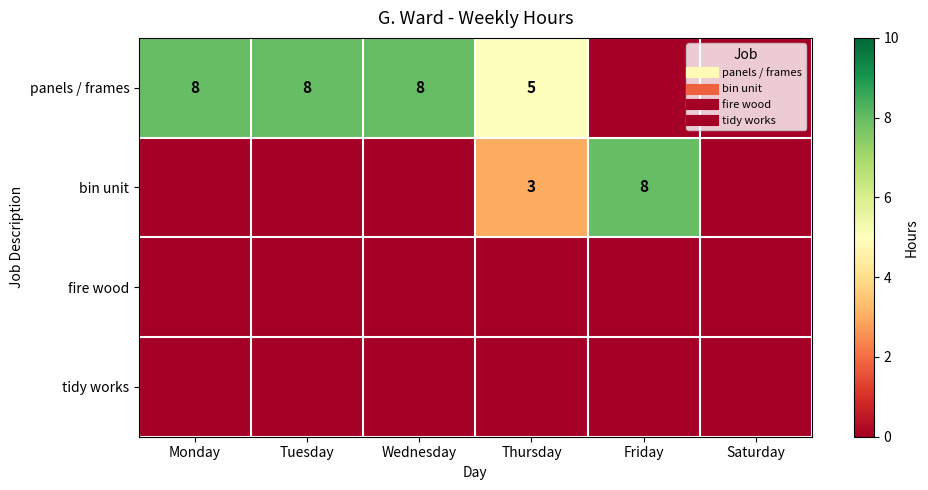

What is the spread (max minus min) of values at Monday?

8